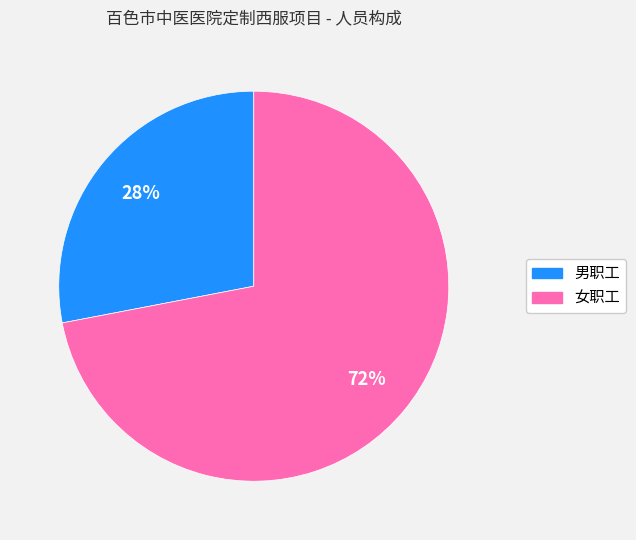

Approximately how many times larger is the value at 女职工 compared to 男职工?

2.6